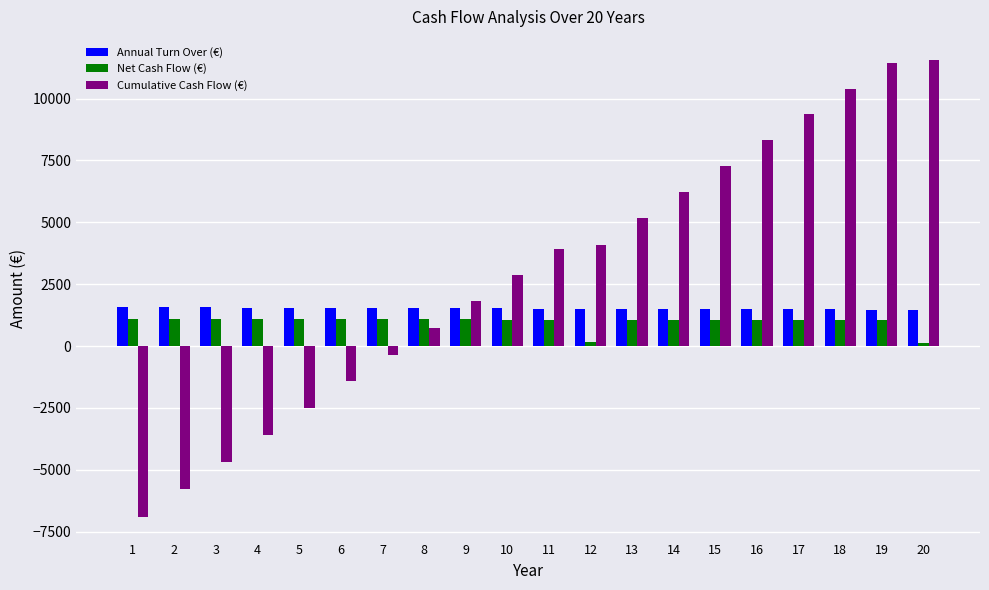

What is the total value across all series at 1?

-4220.4